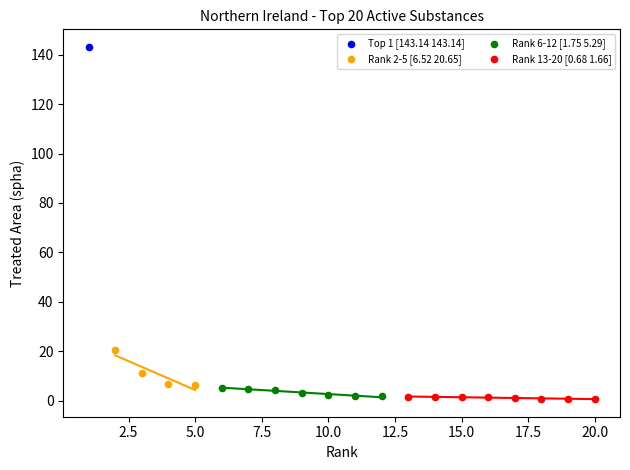

Which series reaches the maximum Y coordinate?

Top 1 [143.14 143.14]